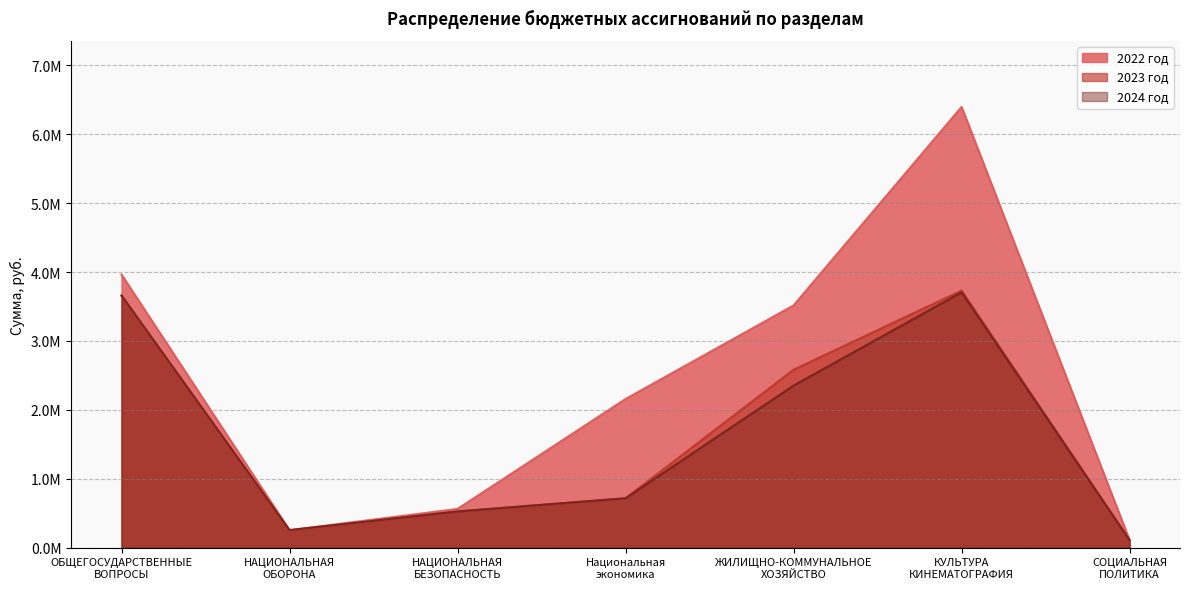

Which category has the highest value in the 2024 год series?

КУЛЬТУРА
КИНЕМАТОГРАФИЯ